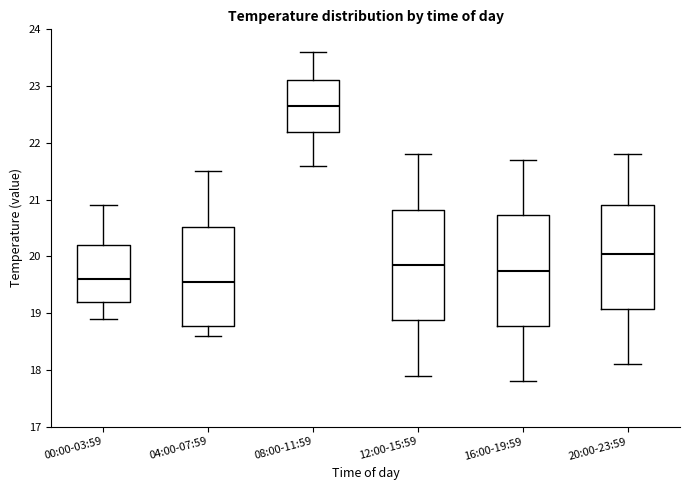

Reading left to right, transcribe this box plot: for each box, give where its median line is, the range the box spans, and where its two whiskers end, as read against the y-axis. The values are not printed on the chart, so give them approximately, as read against the axis.

00:00-03:59: median 19.6, box 19.2 to 20.2, whiskers 18.9 to 20.9
04:00-07:59: median 19.6, box 18.8 to 20.5, whiskers 18.6 to 21.5
08:00-11:59: median 22.7, box 22.2 to 23.1, whiskers 21.6 to 23.6
12:00-15:59: median 19.9, box 18.9 to 20.8, whiskers 17.9 to 21.8
16:00-19:59: median 19.8, box 18.8 to 20.7, whiskers 17.8 to 21.7
20:00-23:59: median 20.1, box 19.1 to 20.9, whiskers 18.1 to 21.8